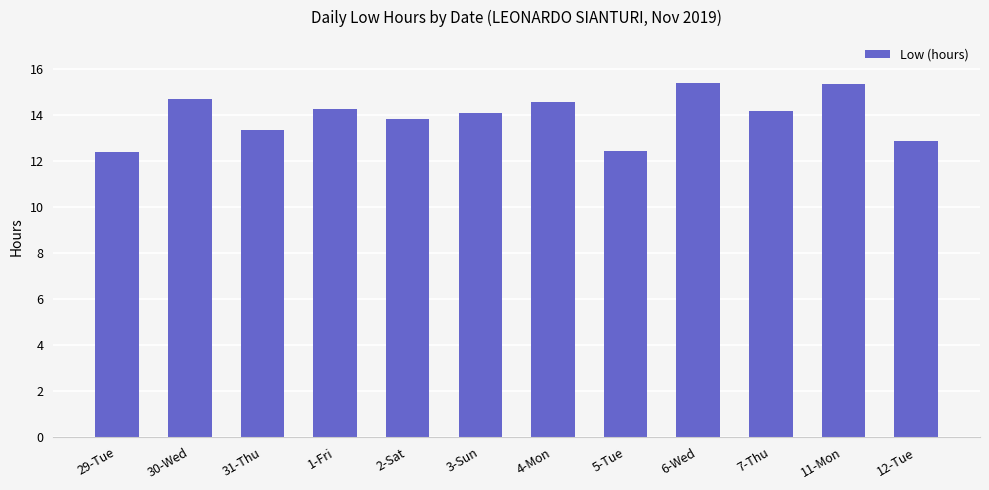

What is the label of the 11th bar from the right?

30-Wed